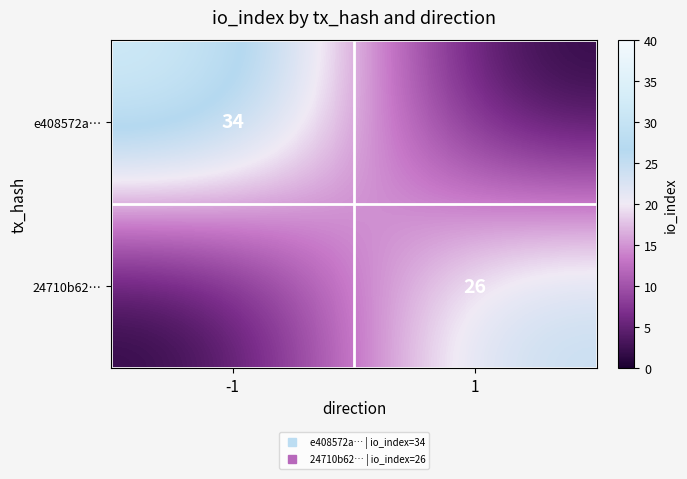

The 24710b62… series shows 41 at 1. True or false?

False